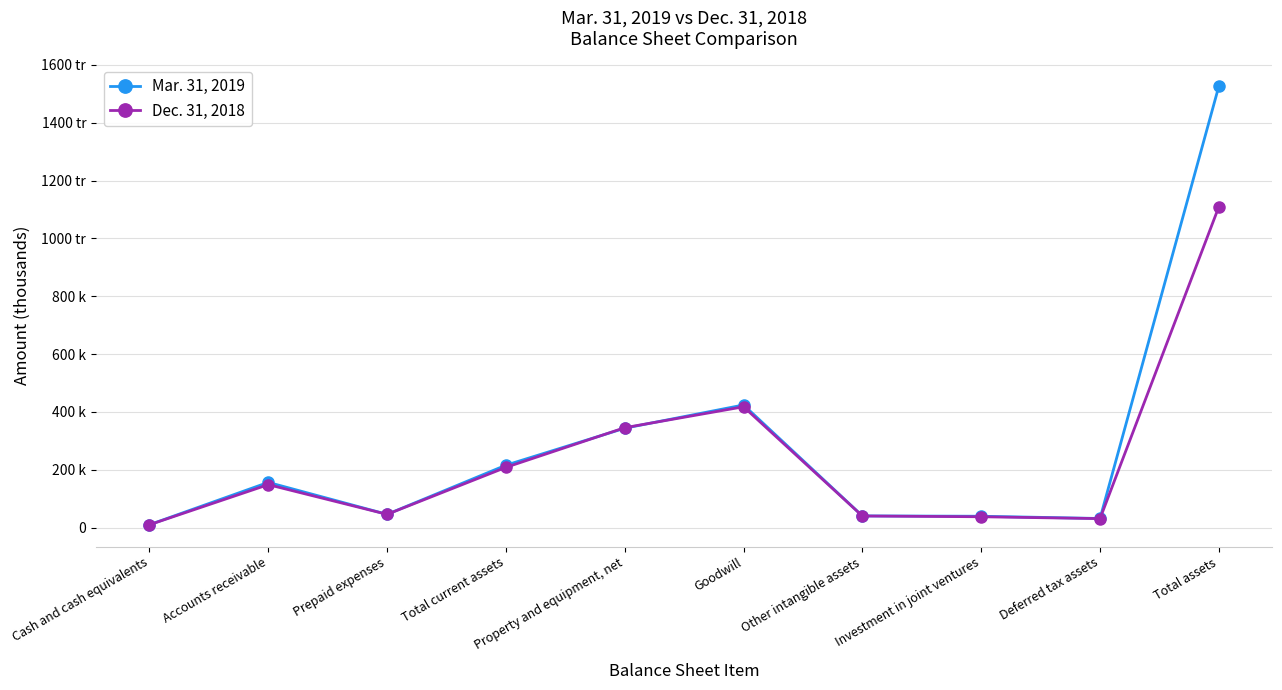

The value of Mar. 31, 2019 at Goodwill is 701999. True or false?

False